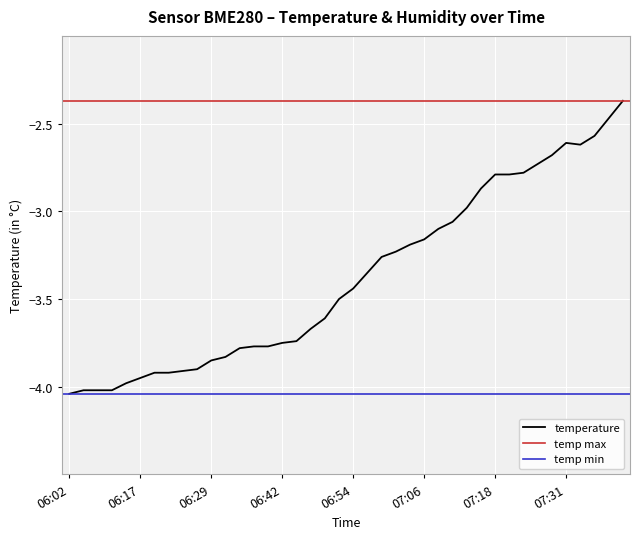

What is the value of the 9th point from the left?

-3.9